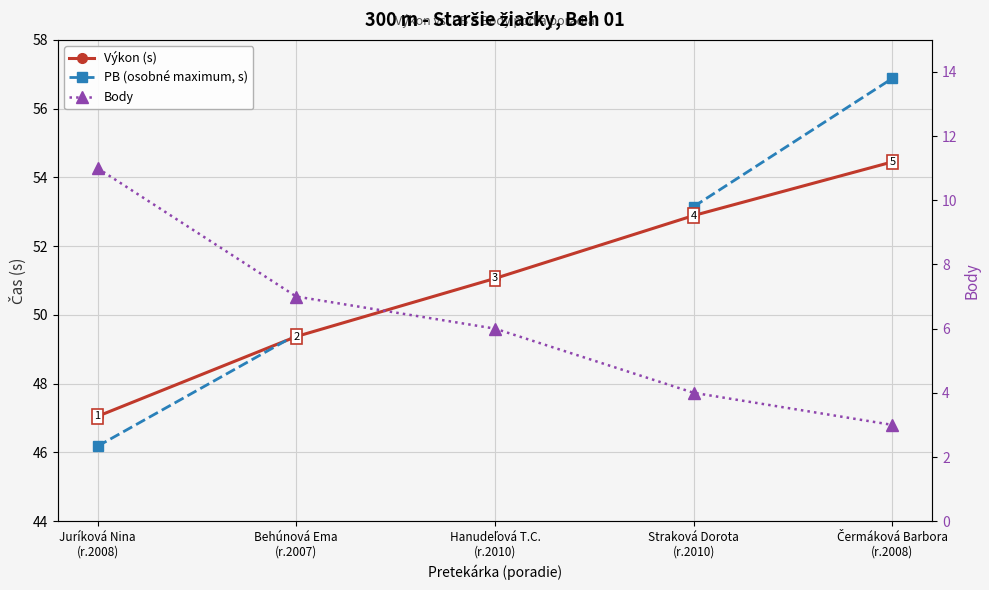

What is the difference between the maximum and minimum values in the PB (osobné maximum, s) series?

10.7